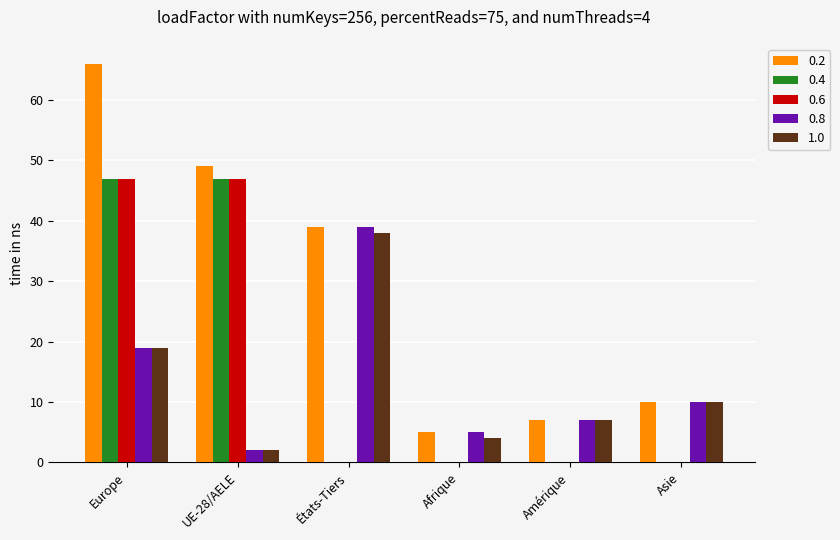

At which label is 0.8 closest to 20?

Europe